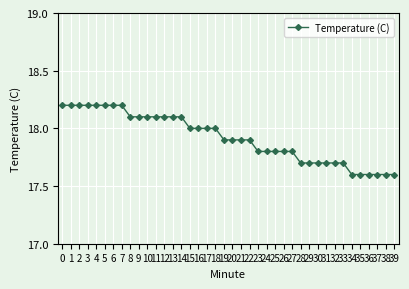

Reading left to right, transcribe all the data shown in this chart.

0=18.2	1=18.2	2=18.2	3=18.2	4=18.2	5=18.2	6=18.2	7=18.2	8=18.1	9=18.1	10=18.1	11=18.1	12=18.1	13=18.1	14=18.1	15=18.0	16=18.0	17=18.0	18=18.0	19=17.9	20=17.9	21=17.9	22=17.9	23=17.8	24=17.8	25=17.8	26=17.8	27=17.8	28=17.7	29=17.7	30=17.7	31=17.7	32=17.7	33=17.7	34=17.6	35=17.6	36=17.6	37=17.6	38=17.6	39=17.6